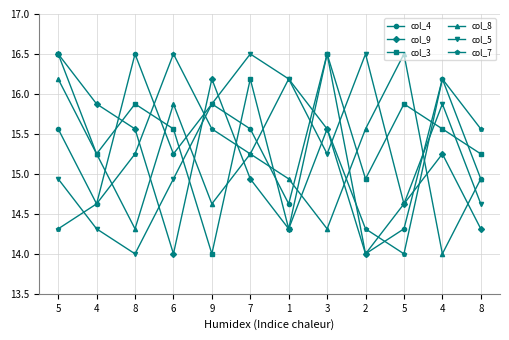

What are all the series names shown in the legend?

col_4, col_9, col_3, col_8, col_5, col_7